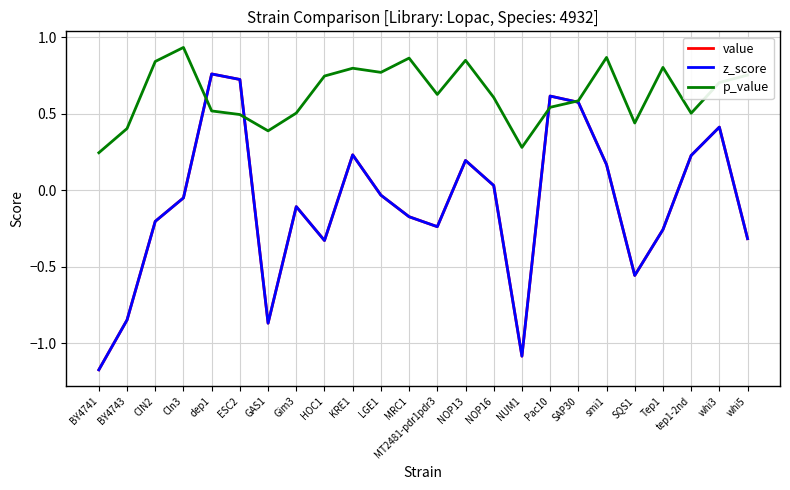

At which category is the sum across all series the highest?

dep1